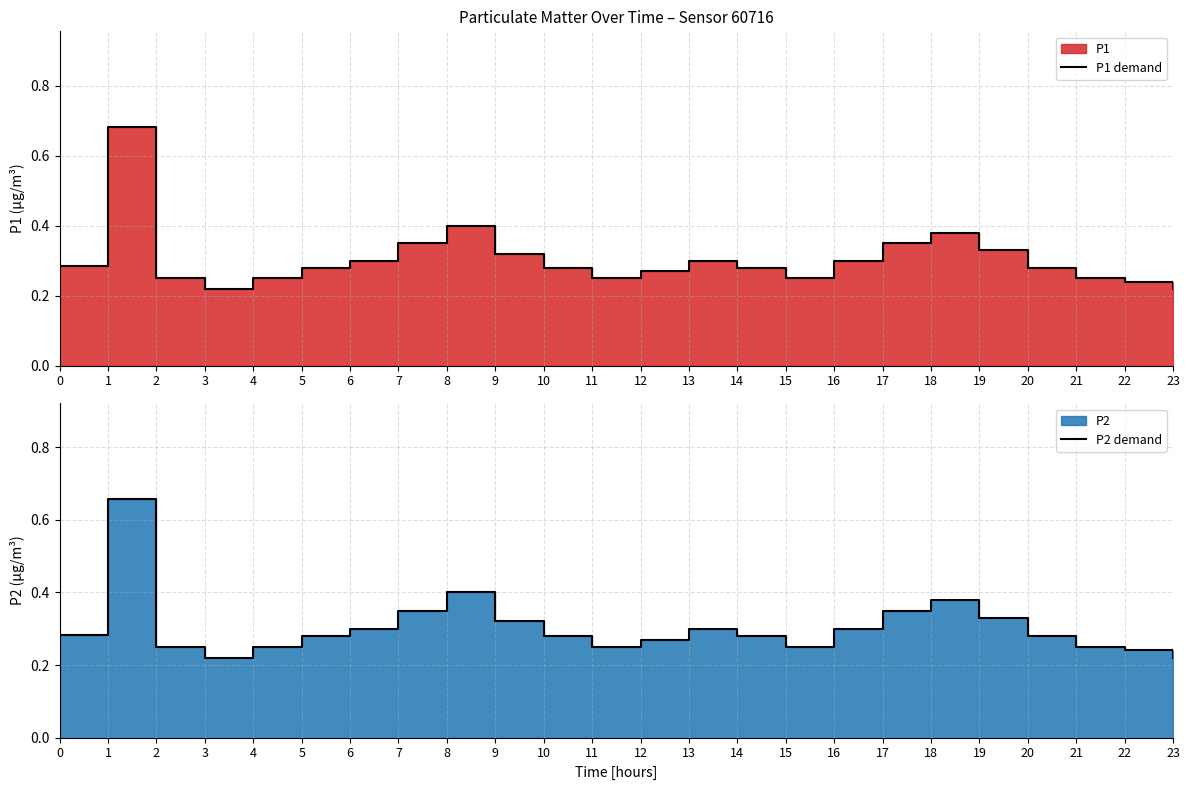

Which series has the largest range (max minus min)?

P1 demand